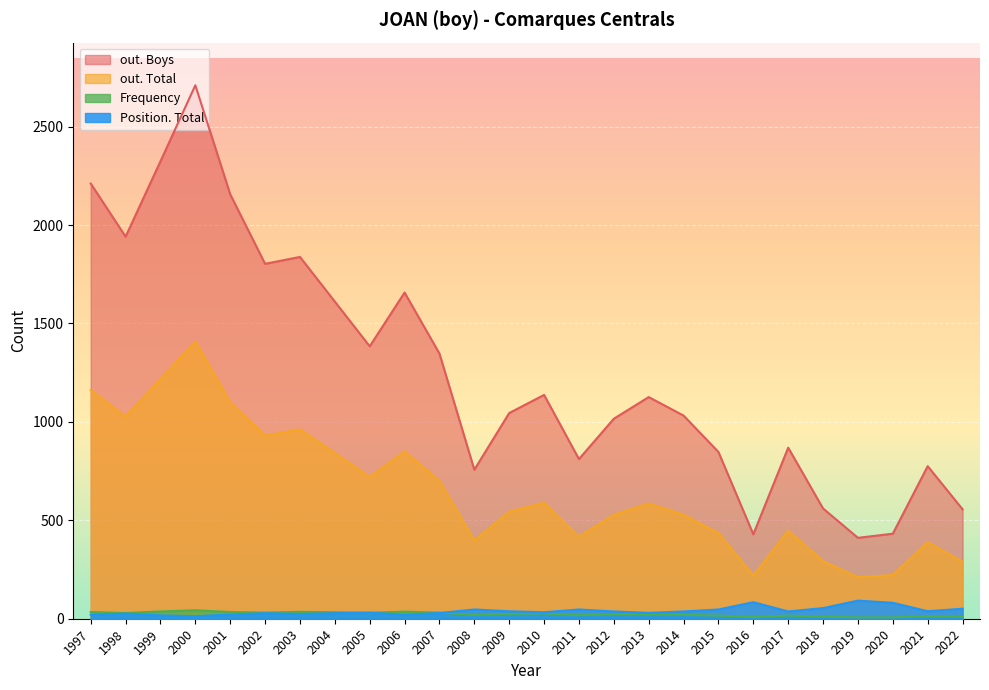

The value of out. Boys at 2000 is 4500. True or false?

False